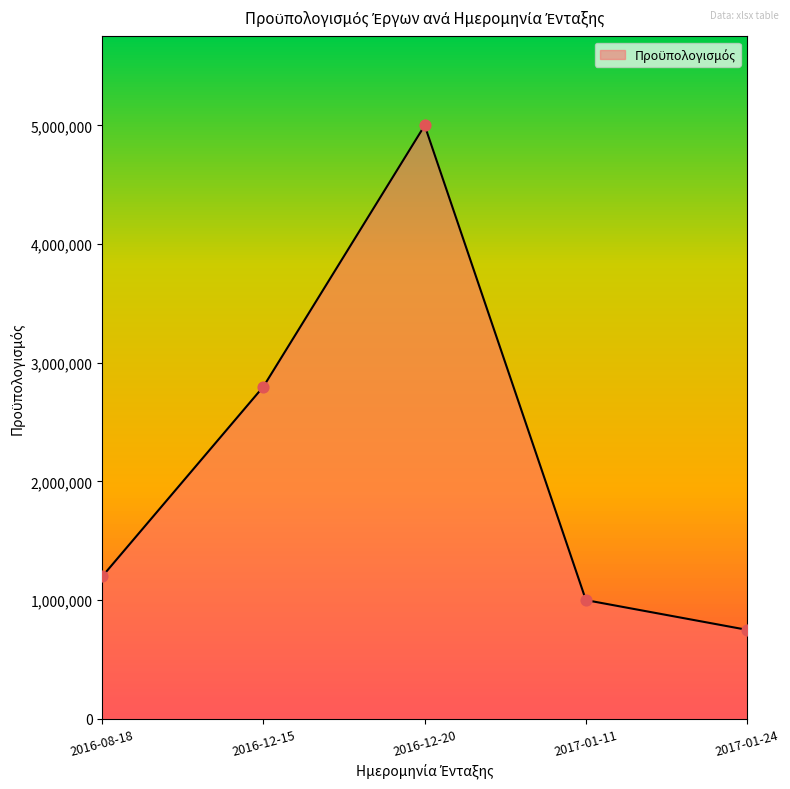

Between 2016-12-15 and 2017-01-11, which is larger?

2016-12-15